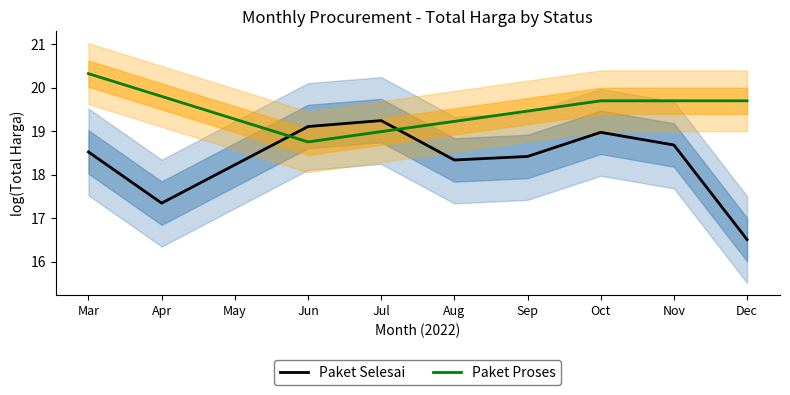

Where is Paket Proses nearest to the value 19?

Jul